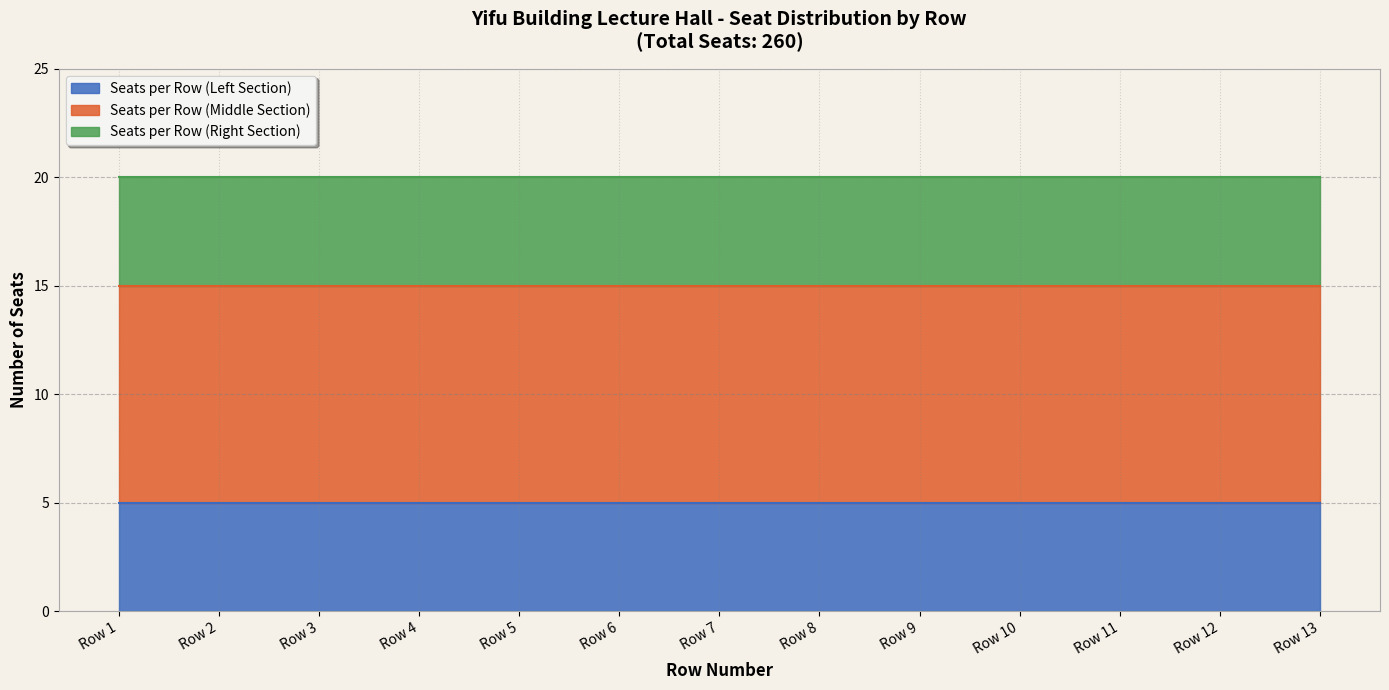

Count the number of categories in the chart.

13